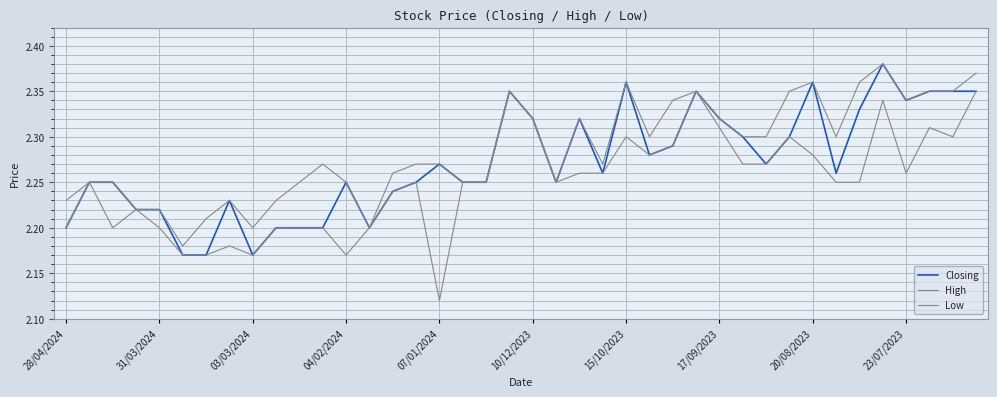

Does the chart display data point markers on the line(s)?

No